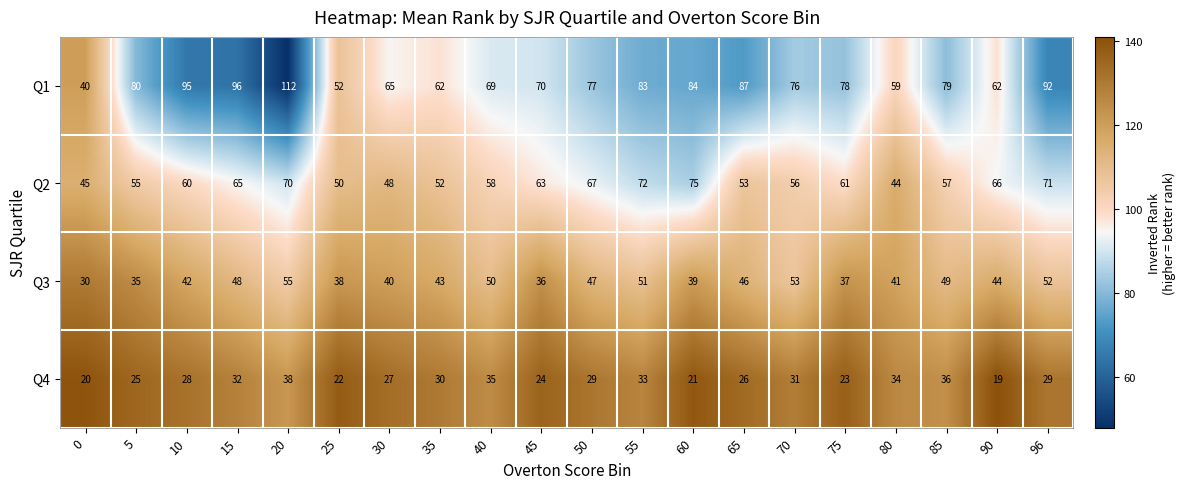

At which label does Q3 reach its peak?

20